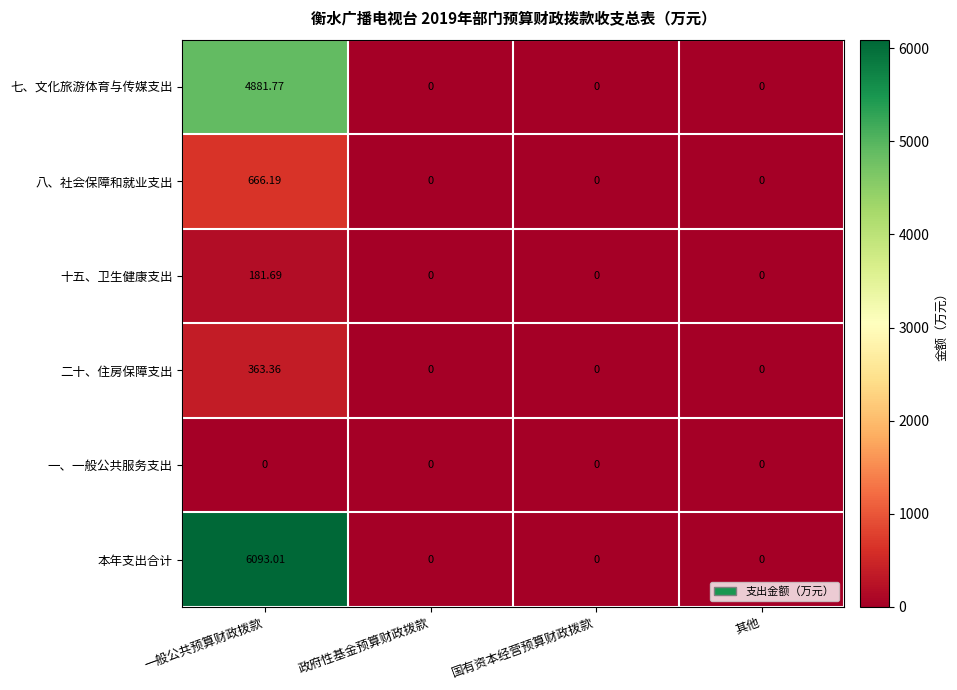

Which series has the widest spread of values?

本年支出合计